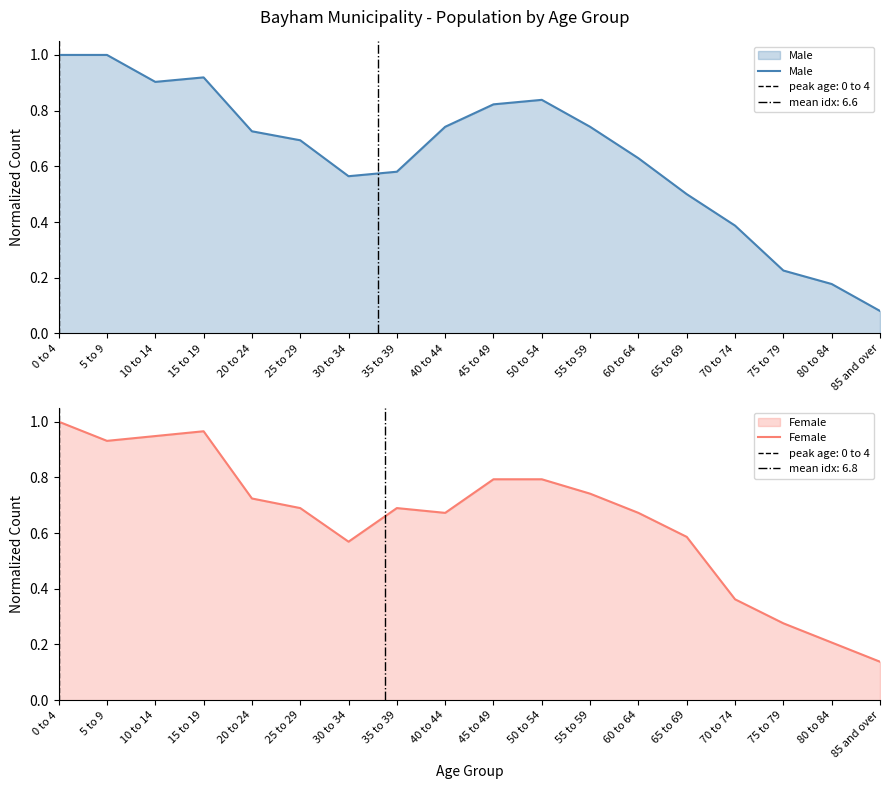

What value does the Female series have at 65 to 69?

0.6